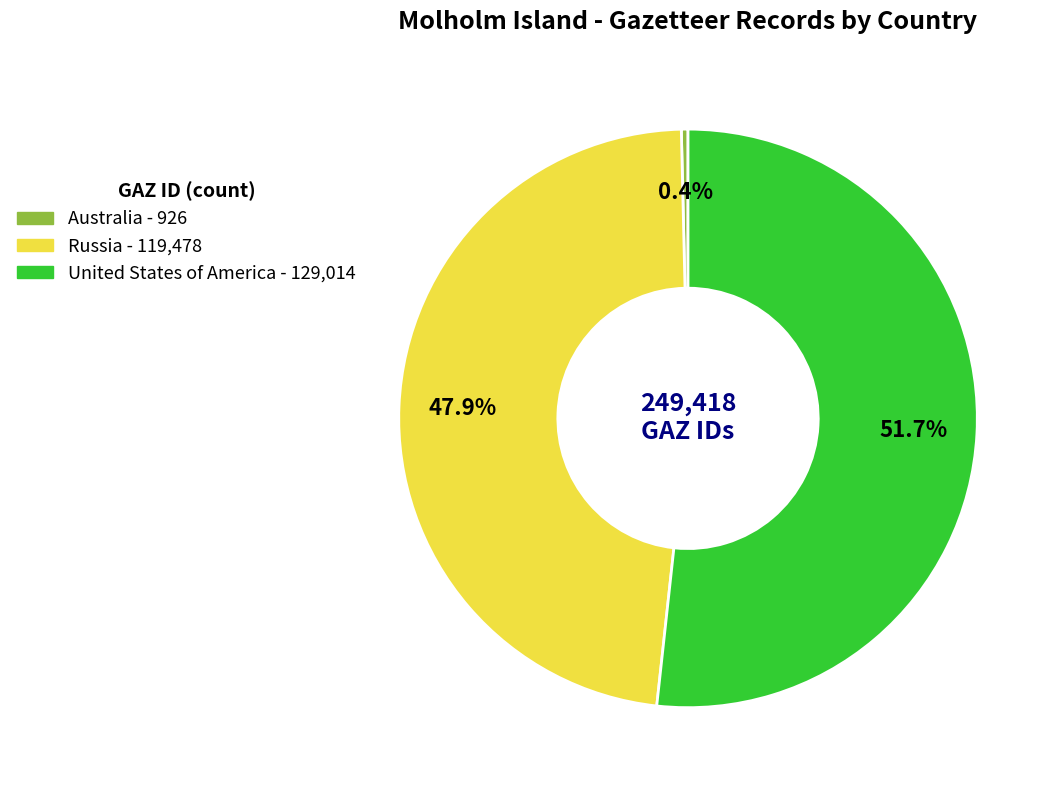

What portion of the pie excludes United States of America?

48.3%